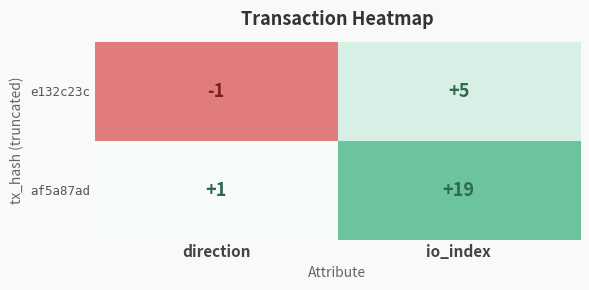

At how many categories does at least one series exceed 11?

1